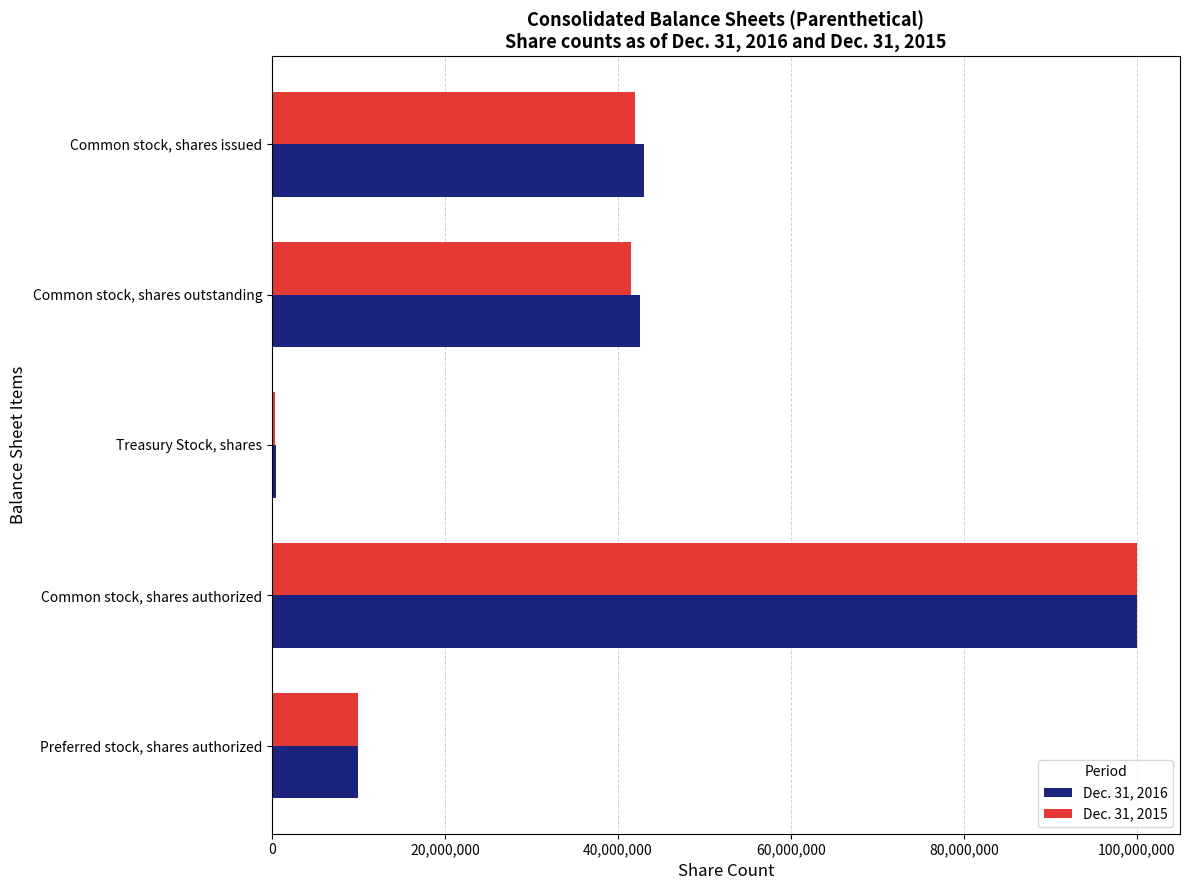

What is the sum of all Dec. 31, 2016 values?

196037474